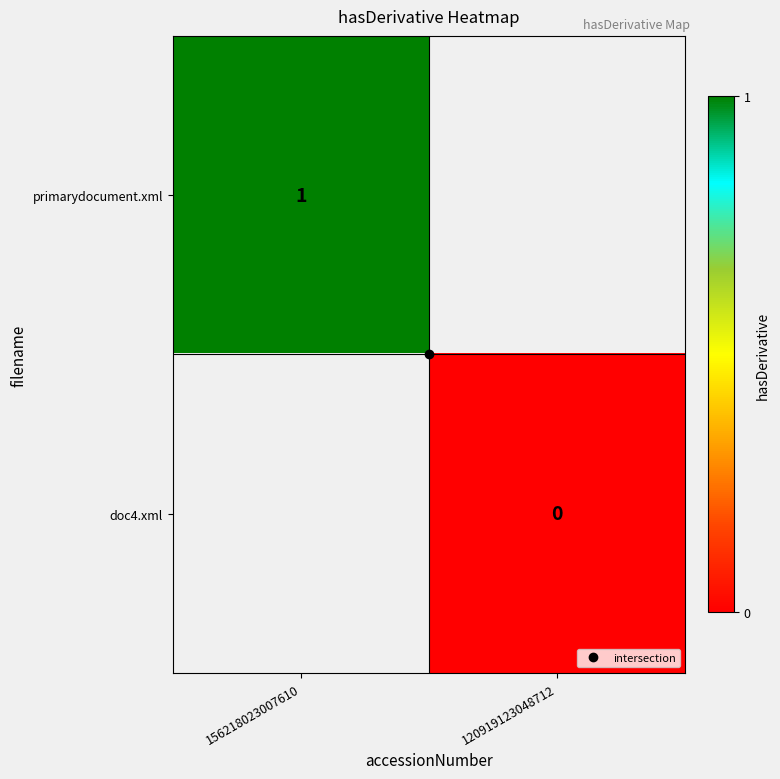

At how many categories does at least one series exceed 0?

1